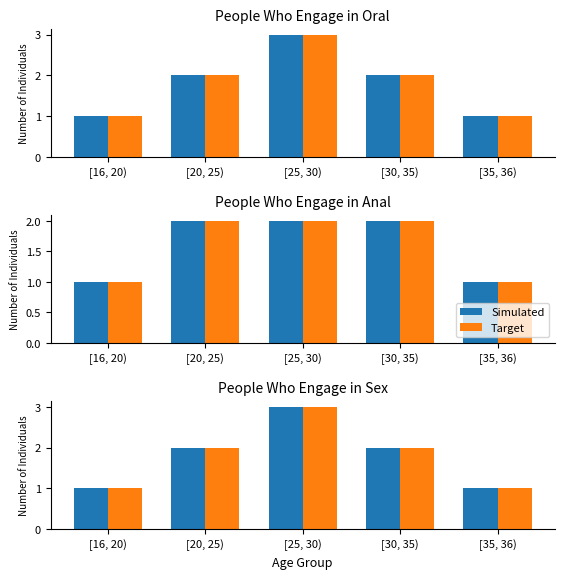

What position from the left is [20, 25)?

2